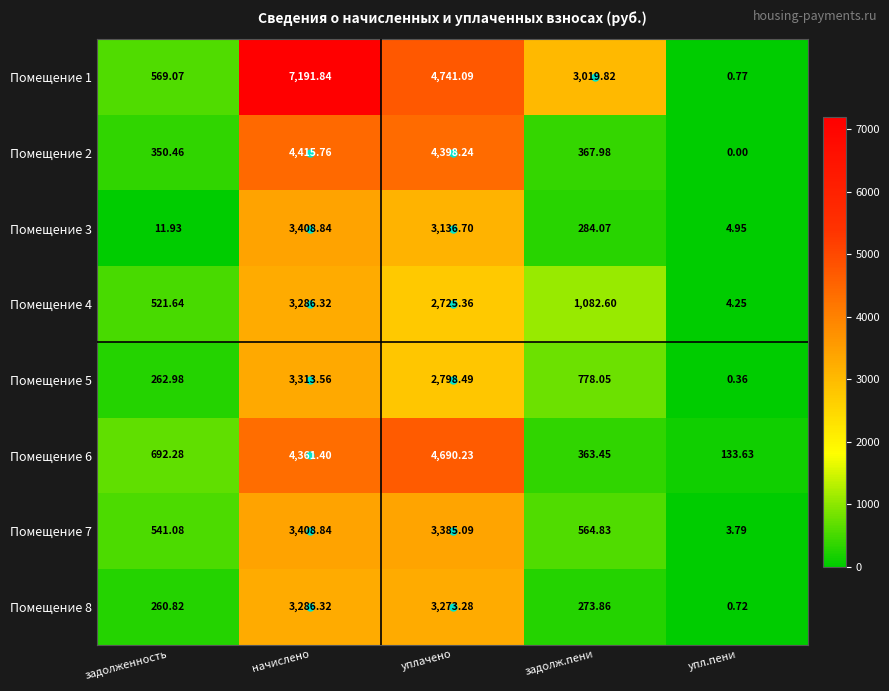

Which label corresponds to the smallest value in the chart?

упл.пени